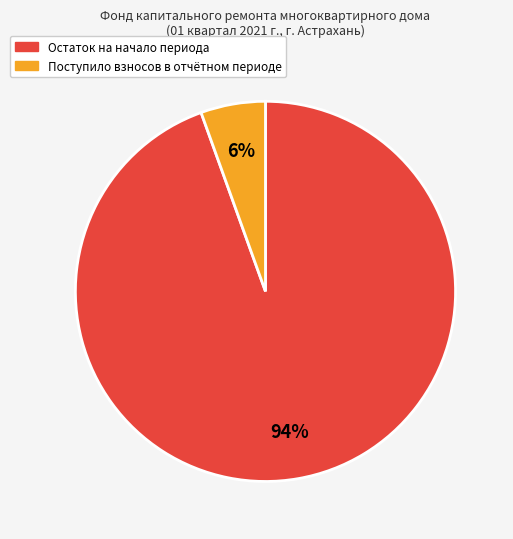

To the nearest percent, what is the average slice percentage?

50%